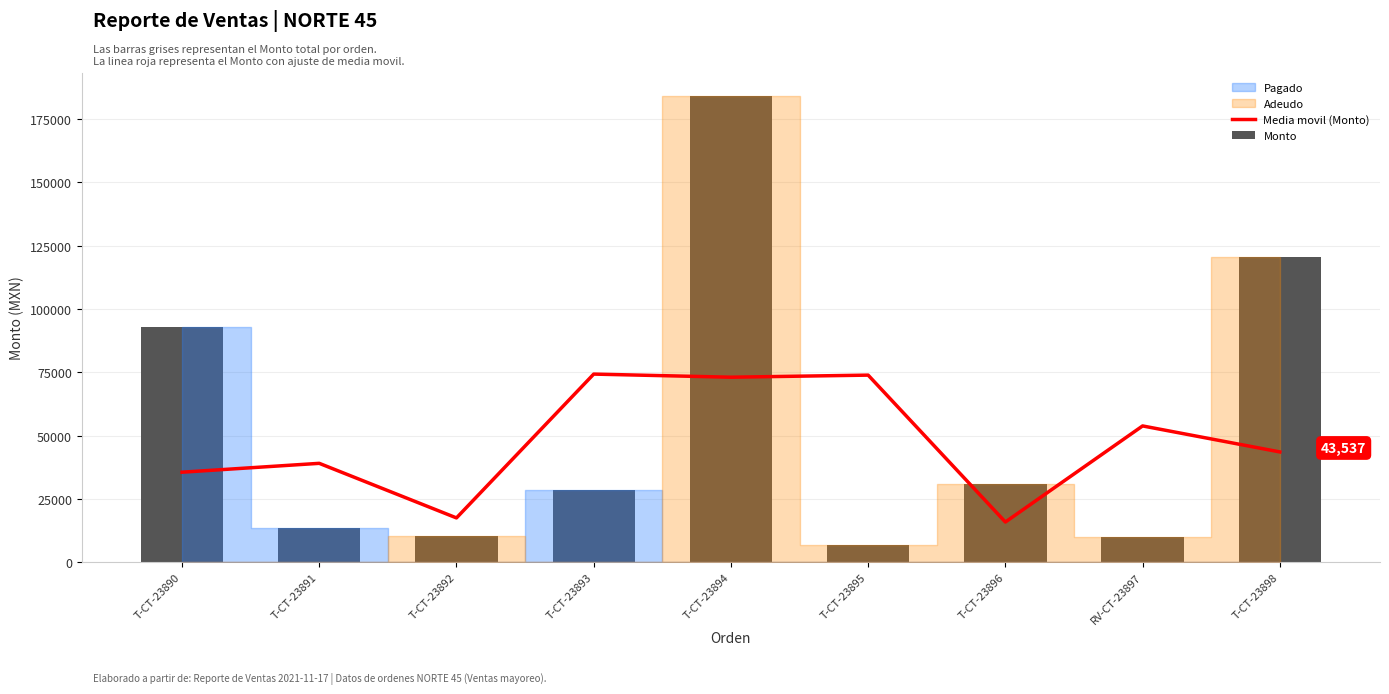

Between T-CT-23892 and T-CT-23894, which is larger?

T-CT-23894